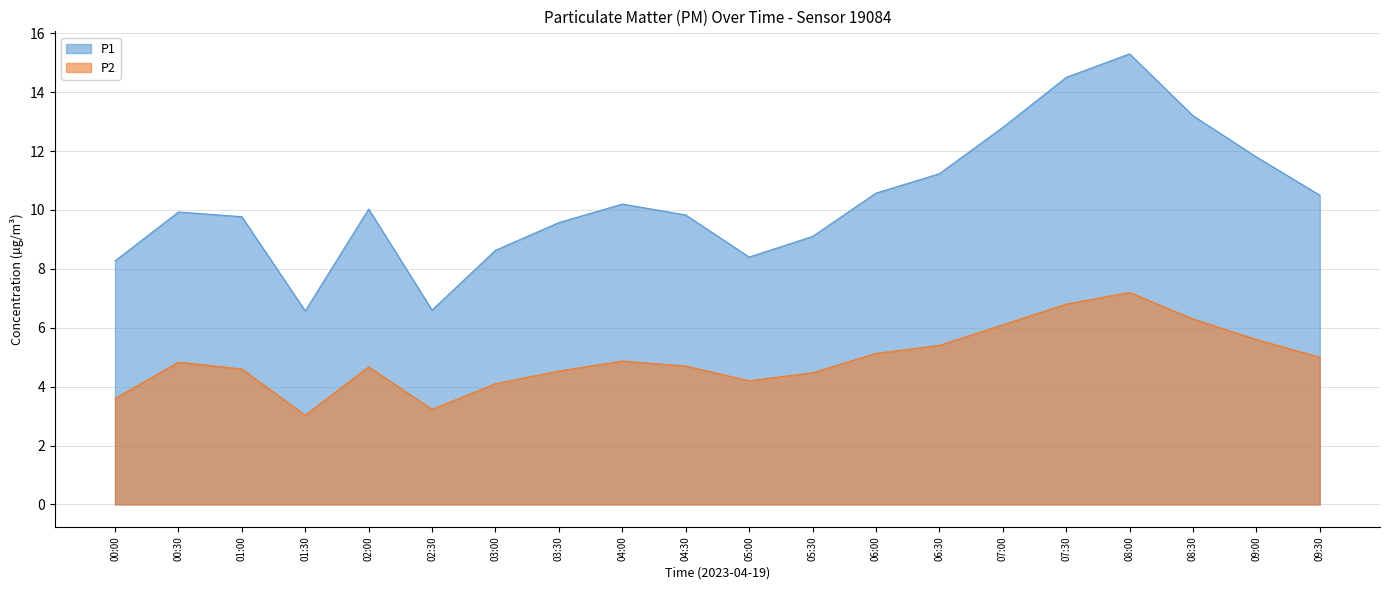

In P1, how many points are higher than both neighbors (excluding endpoints)?

4